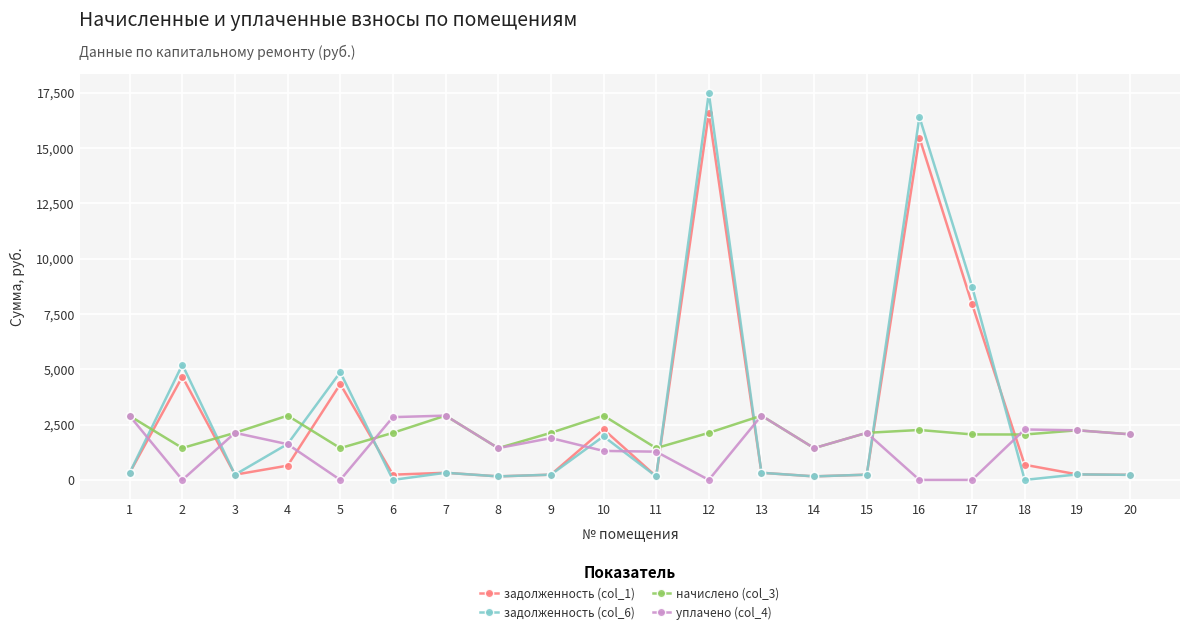

Which series changed the most between 2 and 5?

задолженность (col_6)